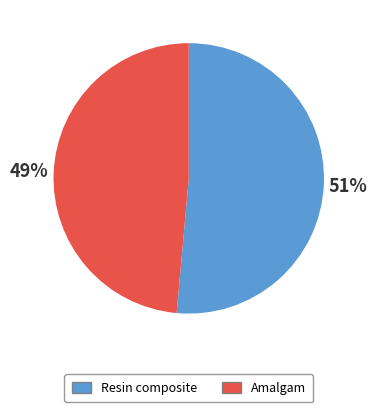

Which has a higher value, Resin composite or Amalgam?

Resin composite